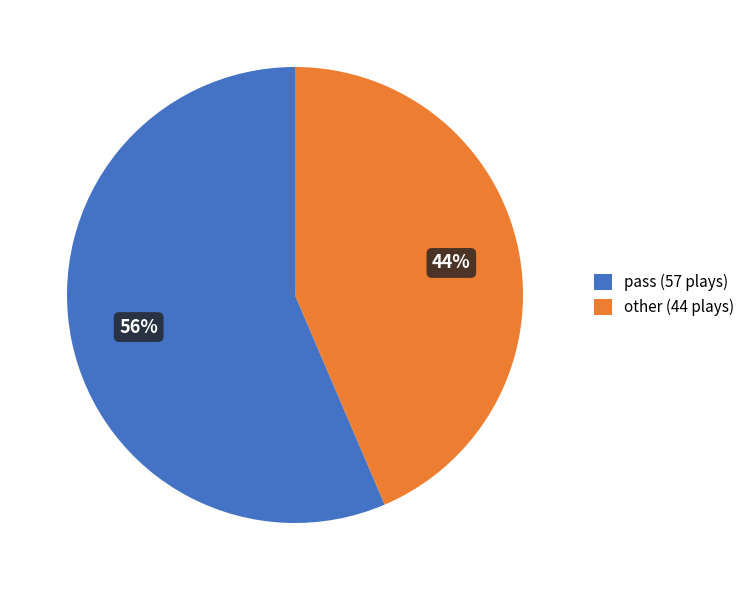

How many slices are in this pie chart?

2